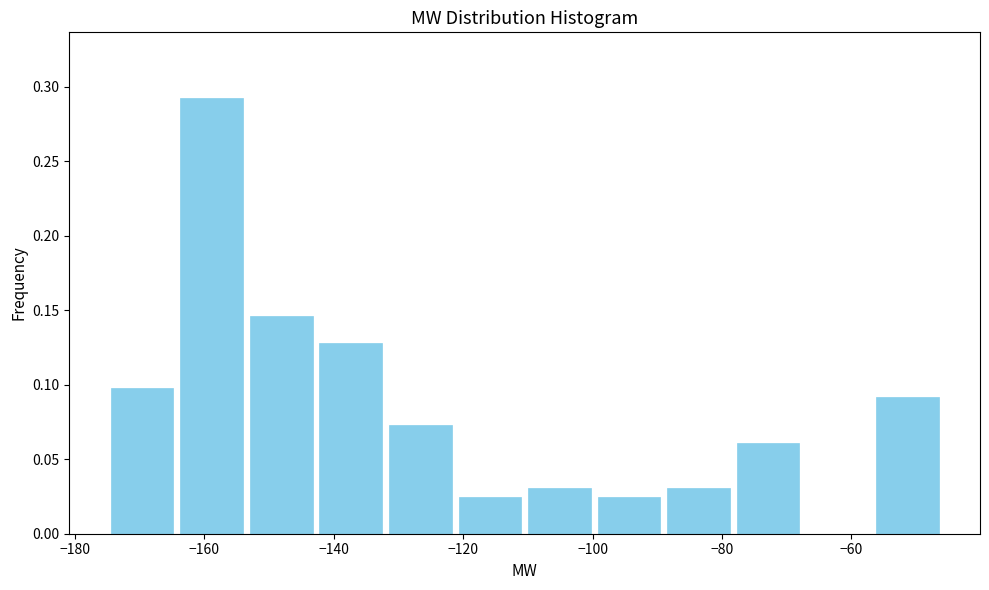

Reading left to right, list every bar in this chart as the range it spans on the x-axis followed by its height. Neither the bar edges nor the heights are printed on the chart, so give them approximately, as read against the axes.

-174 to -164: 0.100
-164 to -154: 0.295
-154 to -142: 0.145
-142 to -132: 0.130
-132 to -122: 0.075
-122 to -110: 0.025
-110 to -100: 0.030
-100 to -88: 0.025
-88 to -78: 0.030
-78 to -68: 0.060
-68 to -56: 0
-56 to -46: 0.090